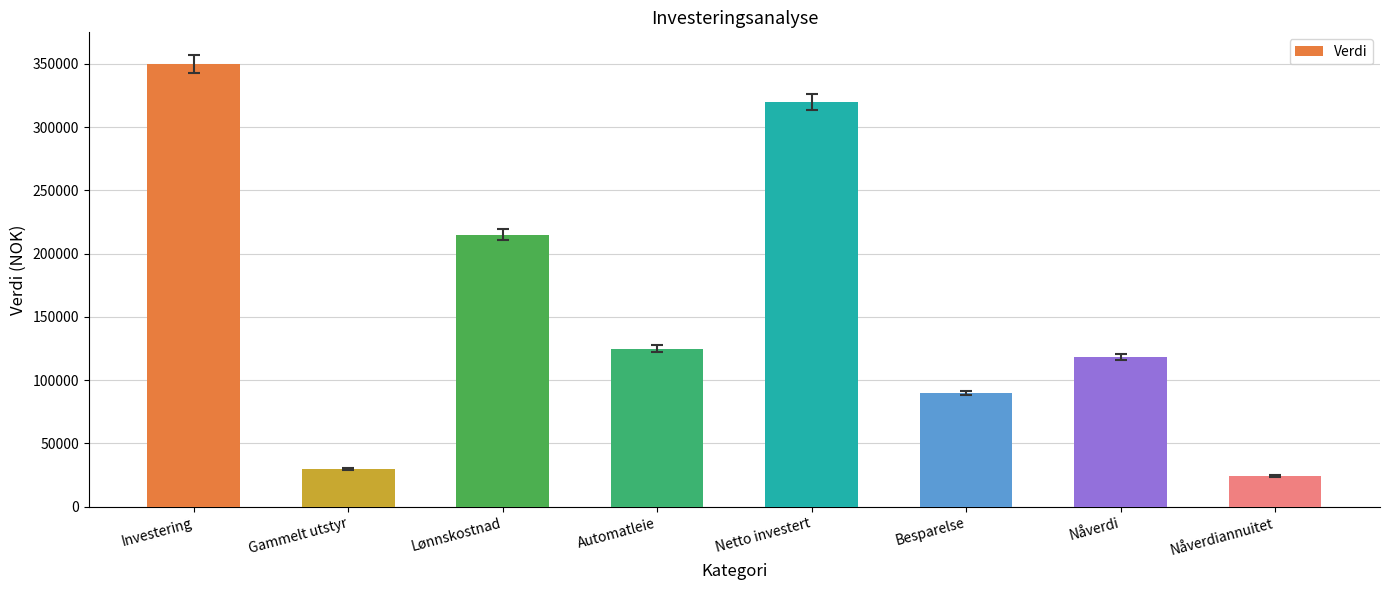

What is the difference between the values at Nåverdiannuitet and Netto investert?

295729.8